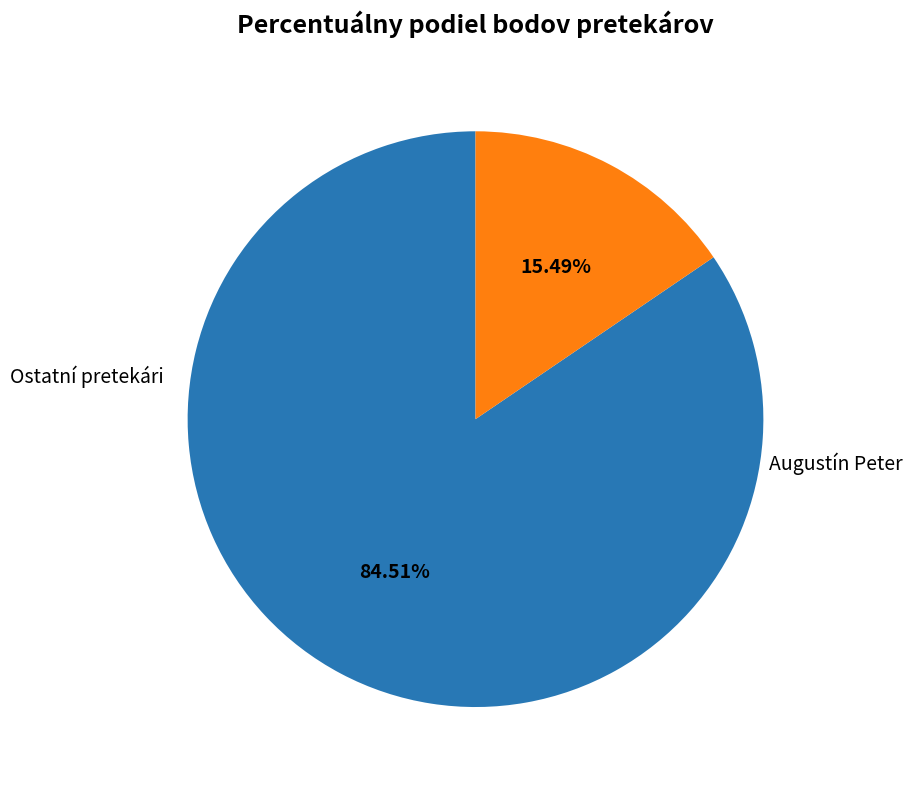

Is there any slice that represents more than half of the pie?

Yes